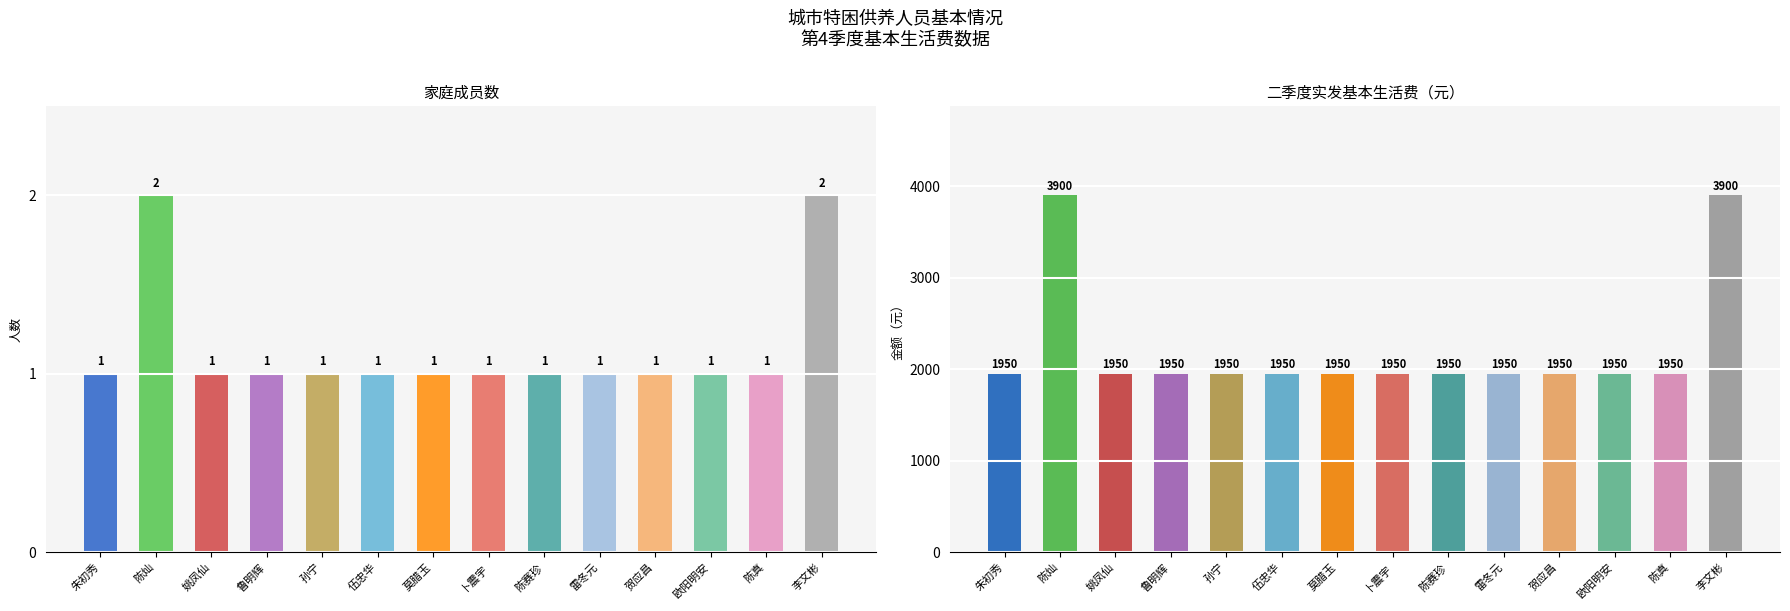

At 姚凤仙, list the series in order from largest to smallest.

二季度实发基本生活费（元/季度/人）, 家庭成员数